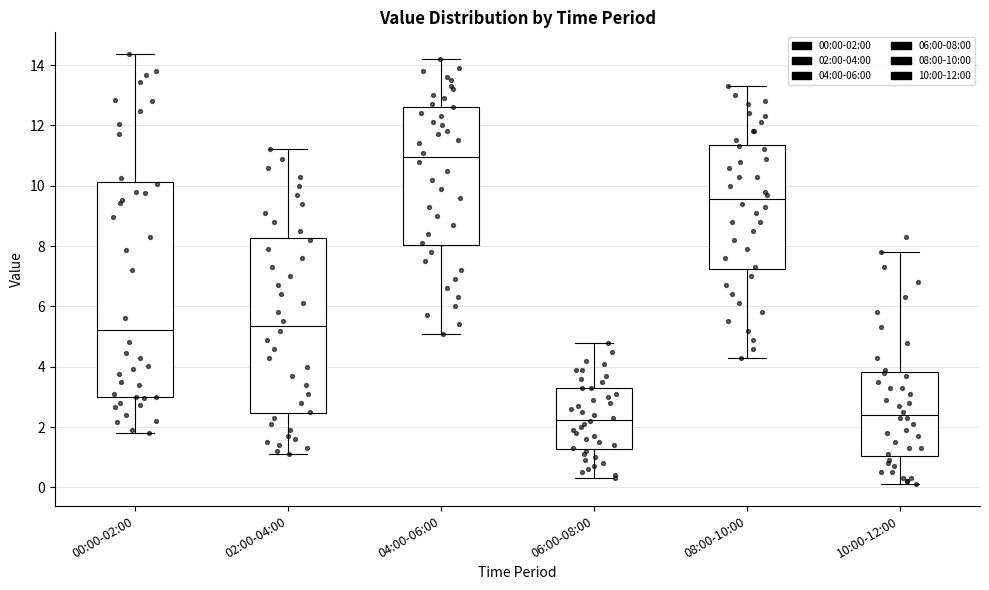

Comparing the boxes themselves (not the whiskers), which one is the tallest?

00:00-02:00